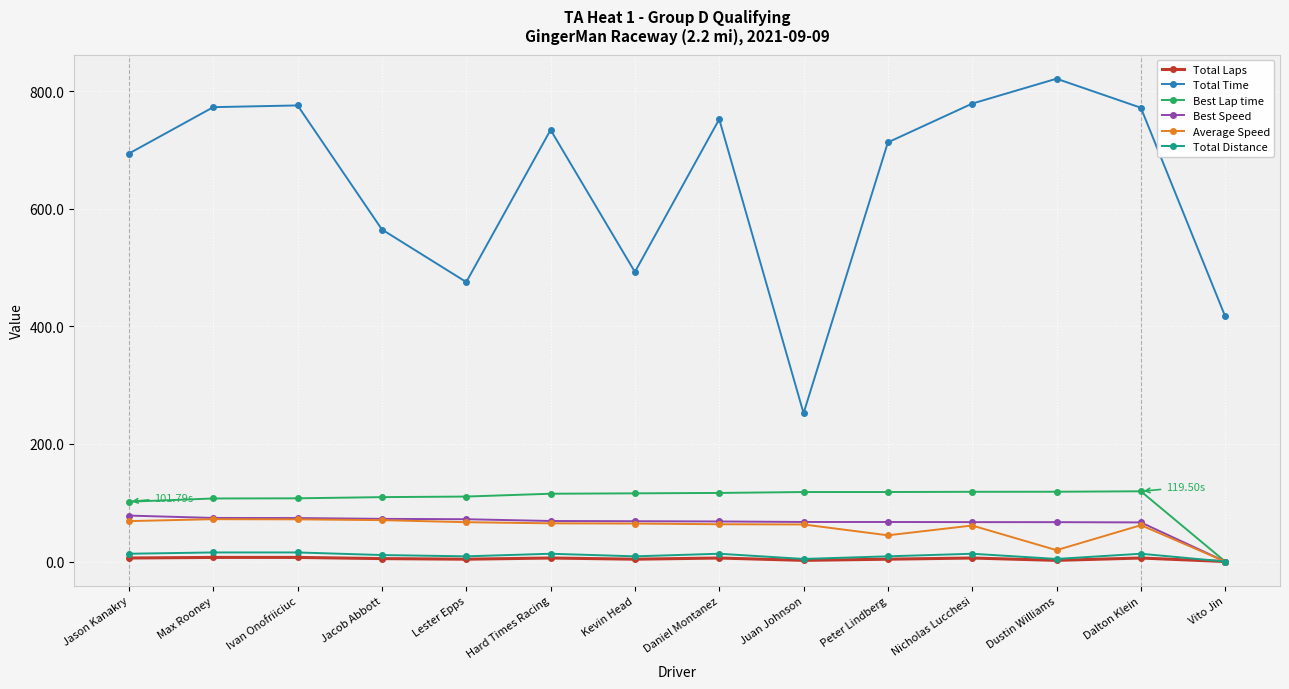

What is the spread (max minus min) of values at Lester Epps?

471.5